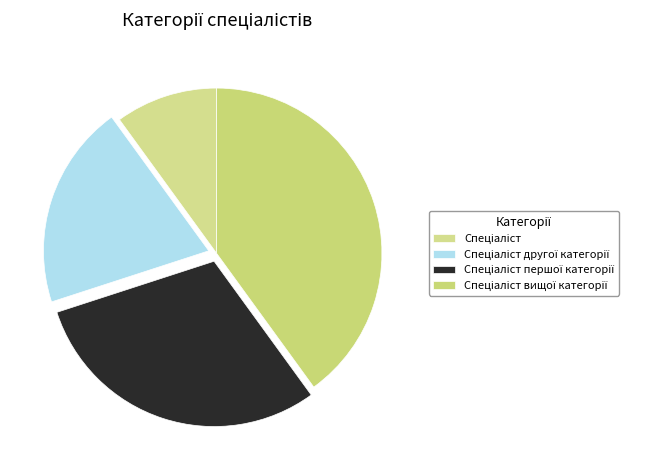

Count the number of slices in the pie.

4